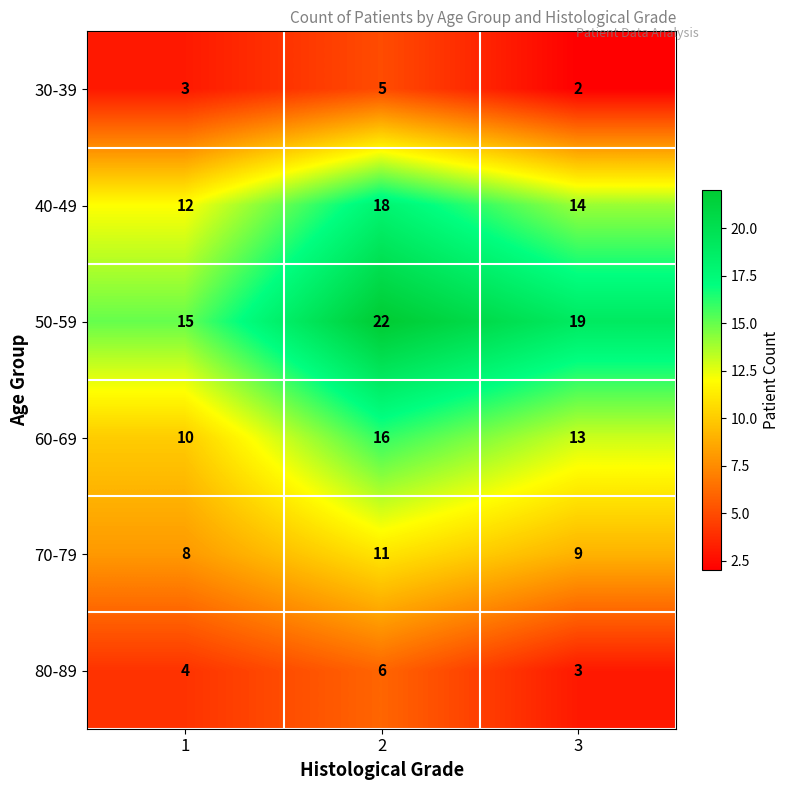

At which category does the chart reach its minimum across all series?

3